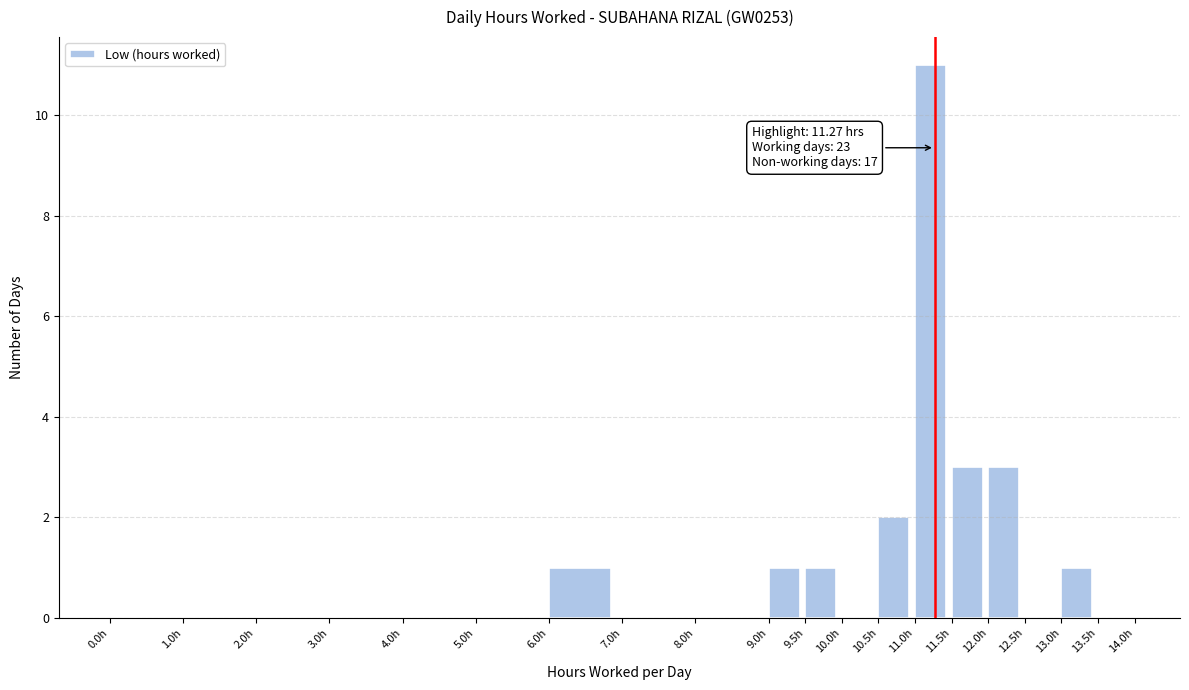

Which range on the x-axis has the tallest bar?

11.0 to 11.5